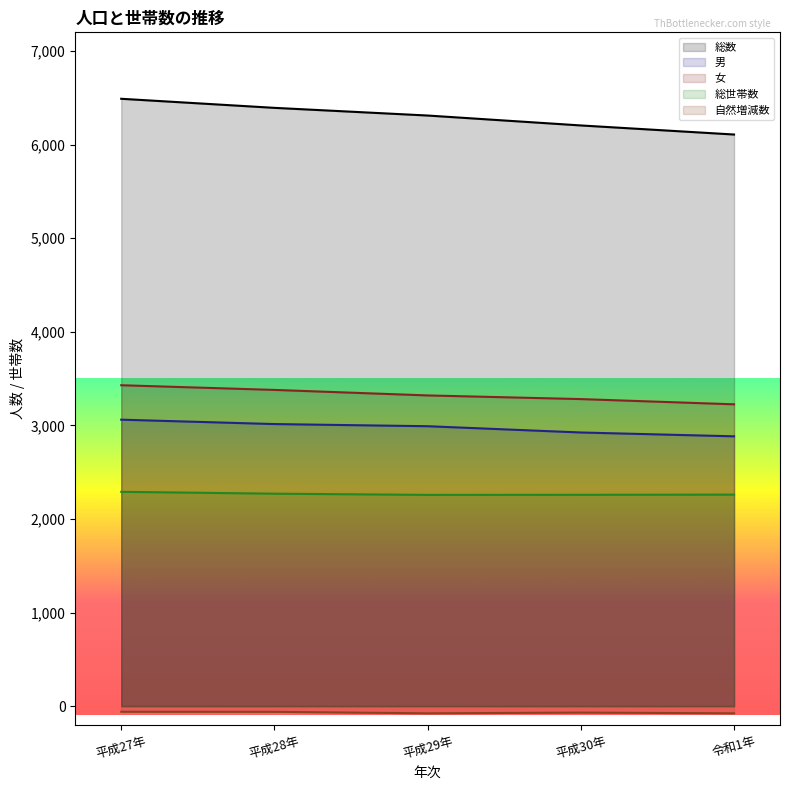

What is the minimum value shown in the chart?

-77